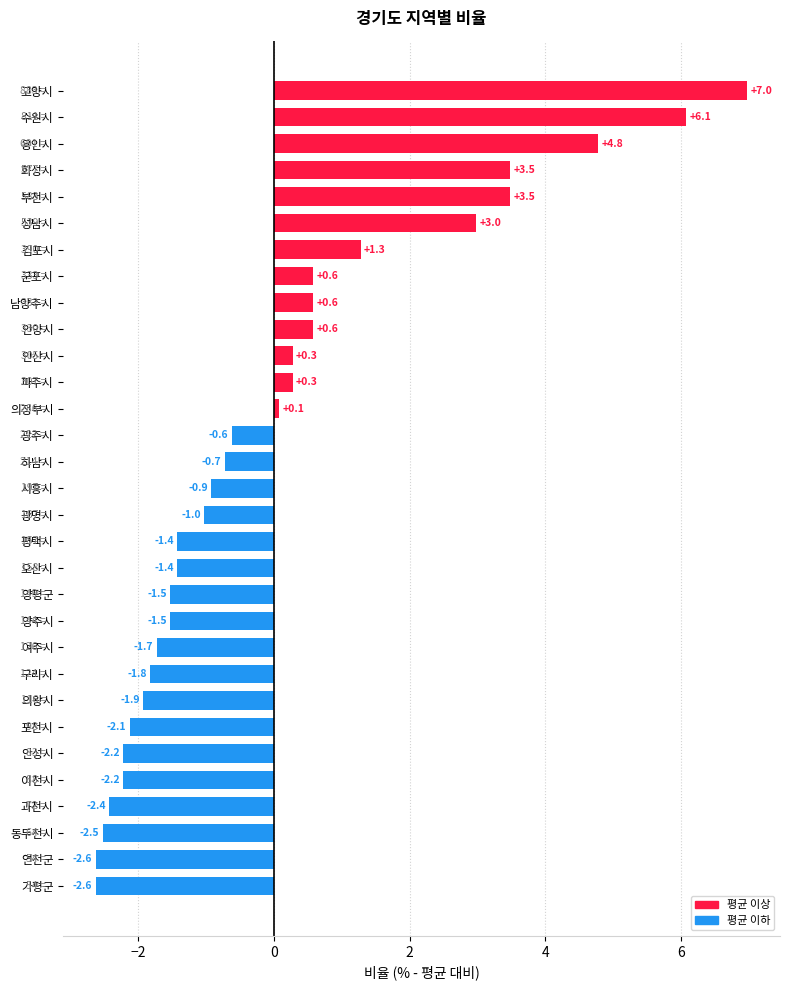

Does the chart contain stacked bars?

No